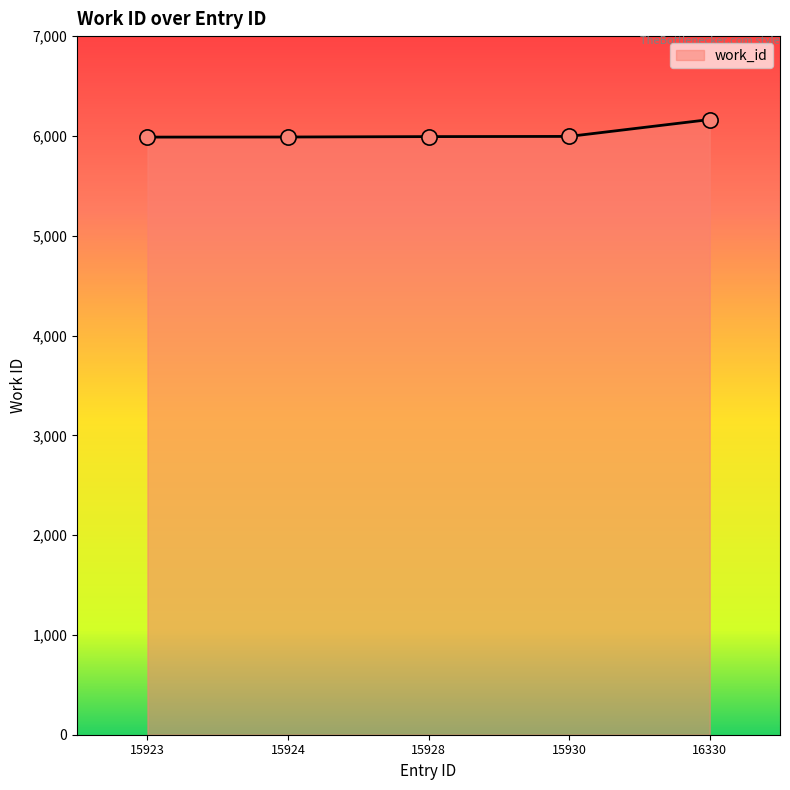

Between 16330 and 15930, which is larger?

16330